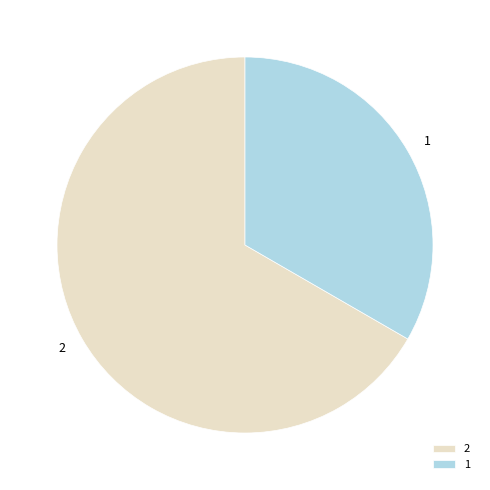

Approximately how many times larger is the value at 2 compared to 1?

2.0